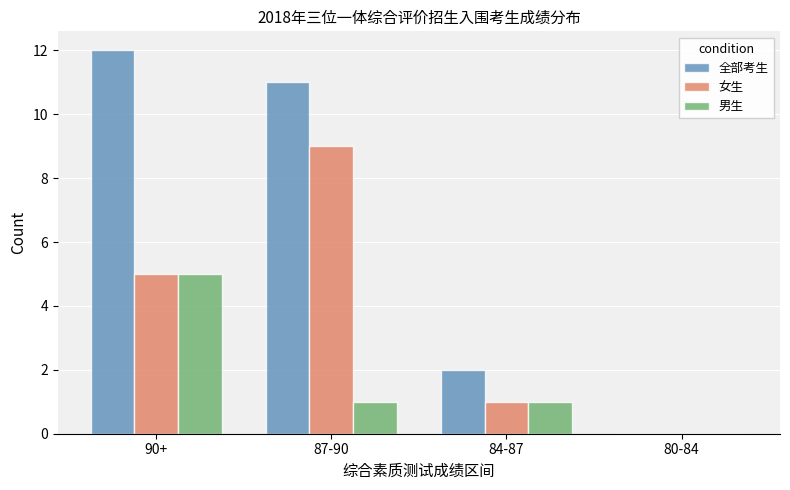

At which label does 全部考生 reach its peak?

90+